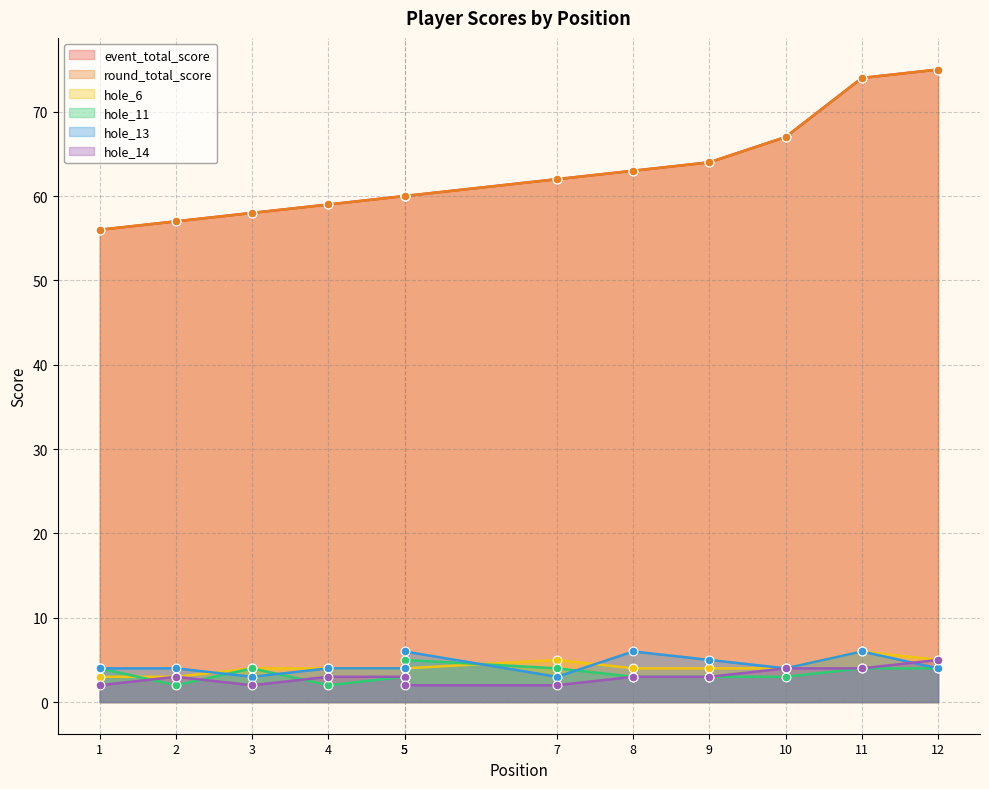

Which series reaches the maximum Y coordinate?

event_total_score